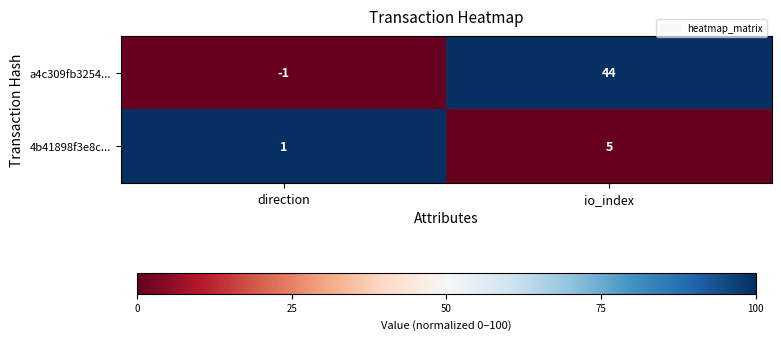

What is the average value of the a4c309fb3254... series?

22